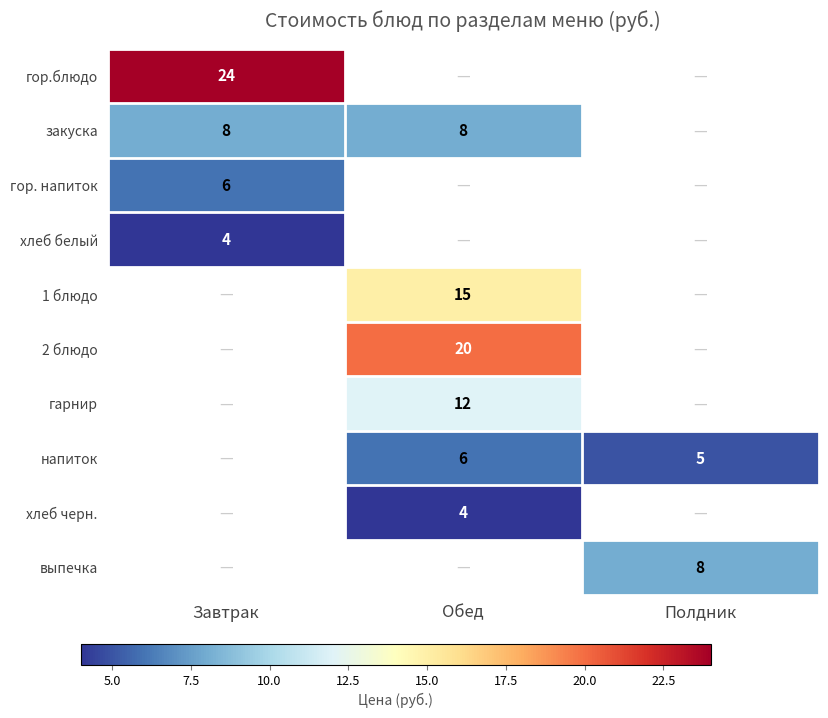

The value of хлеб черн. at Обед is 7. True or false?

False